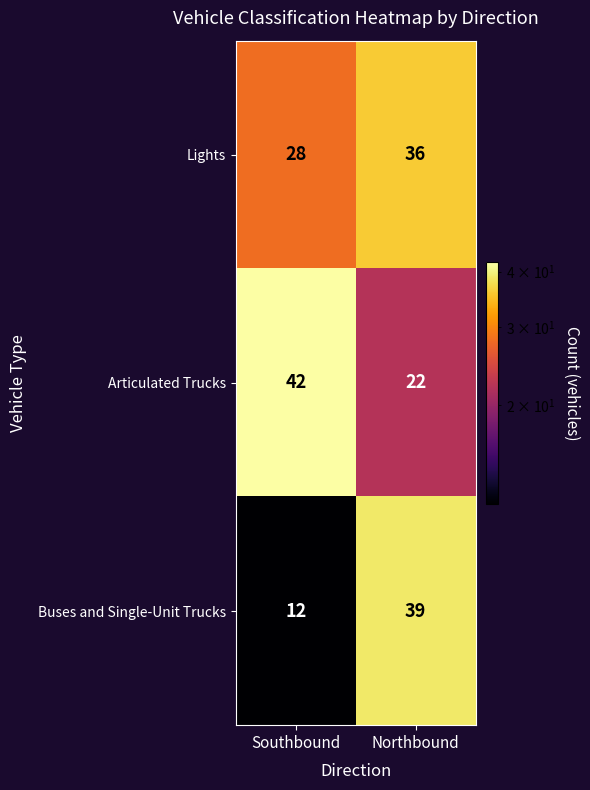

What is the sum of the Lights values at Northbound and Southbound?

64